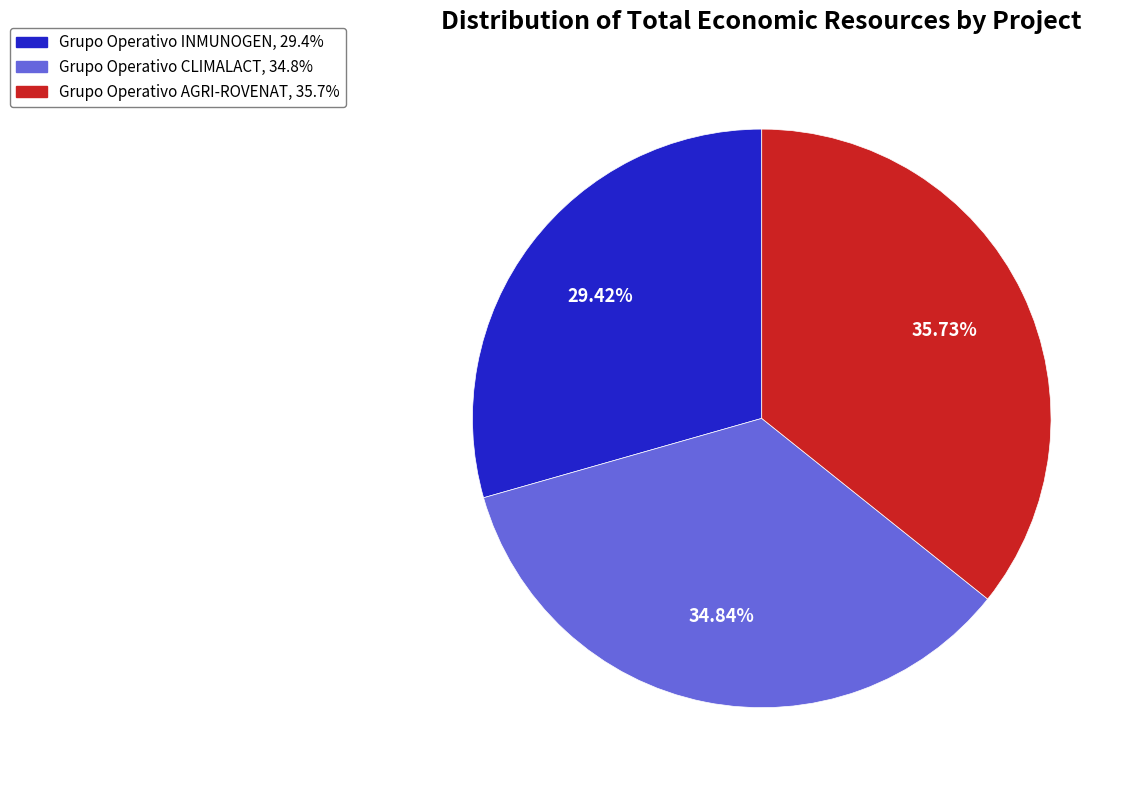

Approximately how many times larger is the value at Grupo Operativo INMUNOGEN compared to Grupo Operativo AGRI-ROVENAT?

0.8